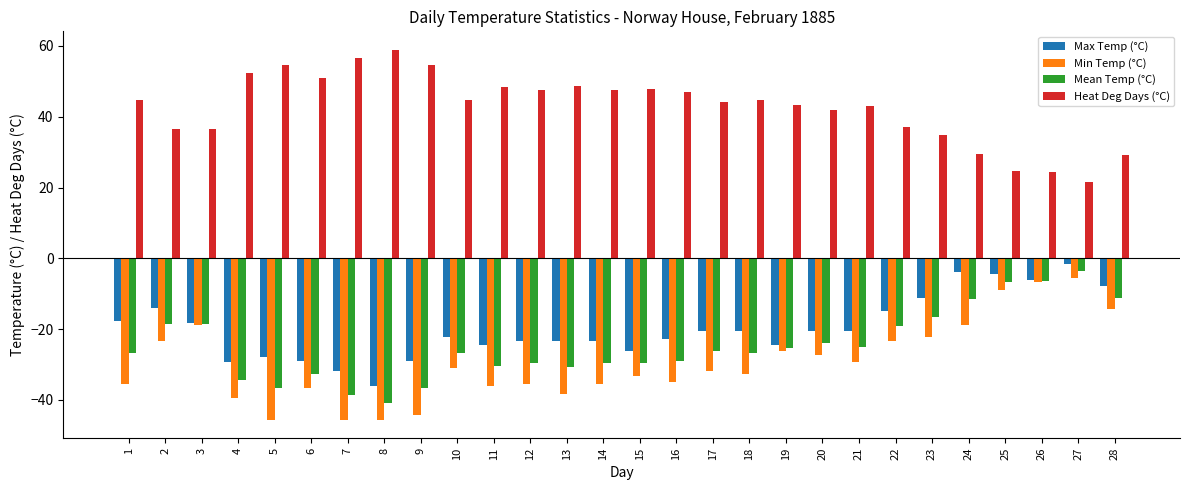

How many bars are there in each group?

4